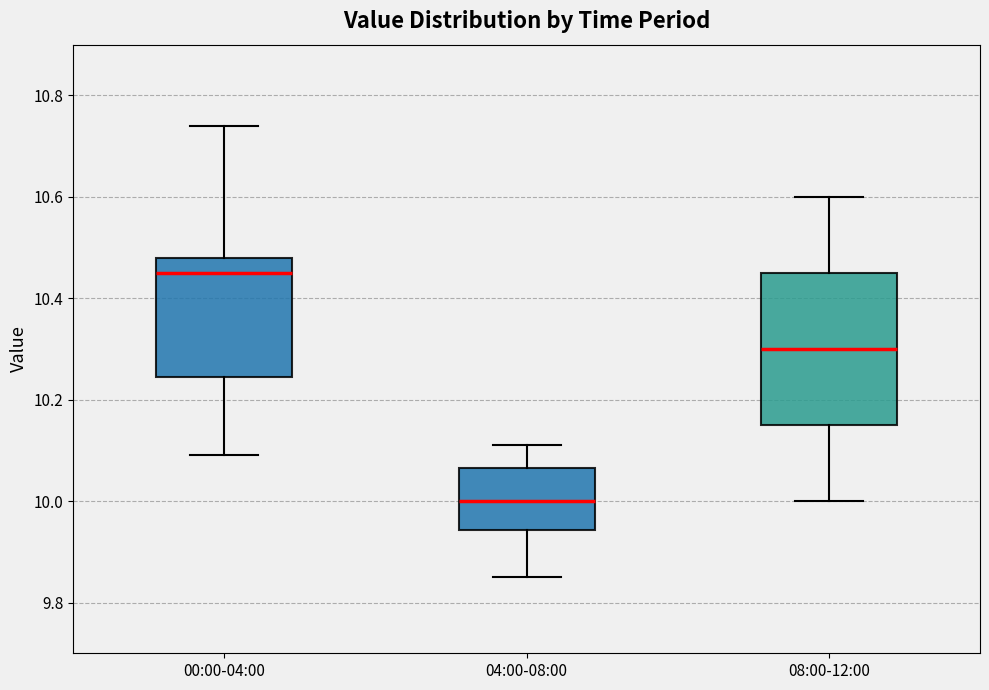

Where does the lower whisker of the box for 04:00-08:00 end on the y-axis? The values are not printed on the chart, so give them approximately, as read against the axis.

9.86